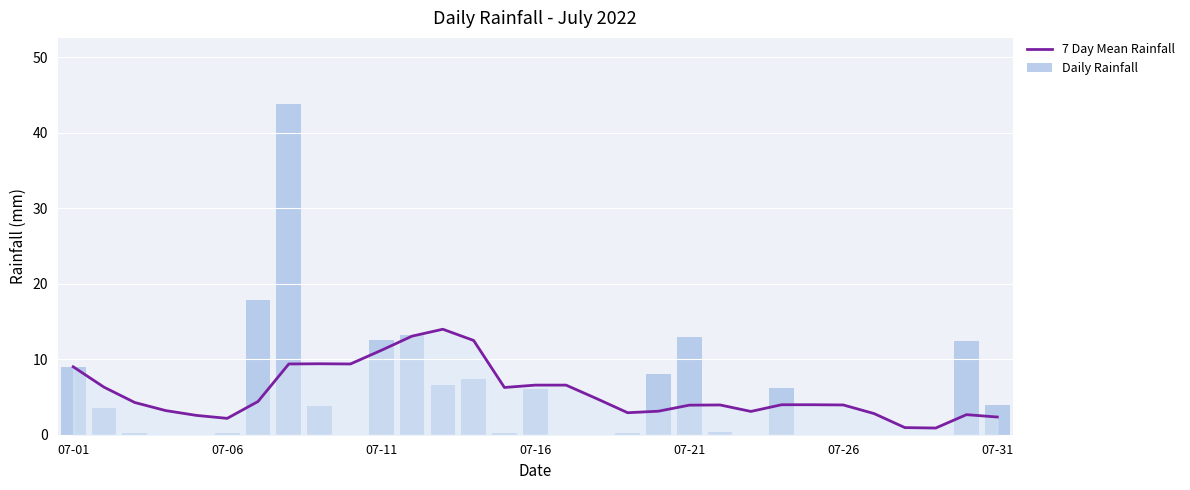

Reading right to left, what are all the values shown in this chart?

7 Day Mean Rainfall: 2.3	2.7	0.9	0.9	2.8	3.9	4.0	4.0	3.1	3.9	3.9	3.1	2.9	4.8	6.6	6.6	6.3	12.5	14.0	13.1	11.2	9.4	9.4	9.4	4.4	2.2	2.6	3.2	4.3	6.3	9.0
Daily Rainfall: 4.0	12.4	0.0	0.0	0.0	0.0	0.0	6.2	0.0	0.4	13.0	8.0	0.2	0.0	0.0	6.0	0.2	7.4	6.6	13.2	12.6	0.0	3.8	43.8	17.8	0.2	0.0	0.0	0.2	3.6	9.0